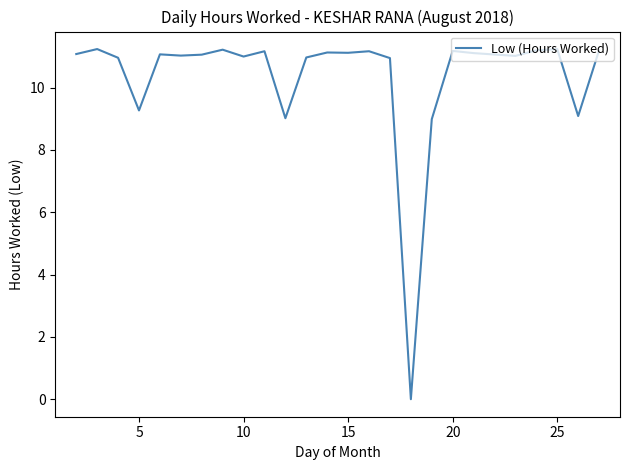

What is the maximum value shown in the chart?

11.2